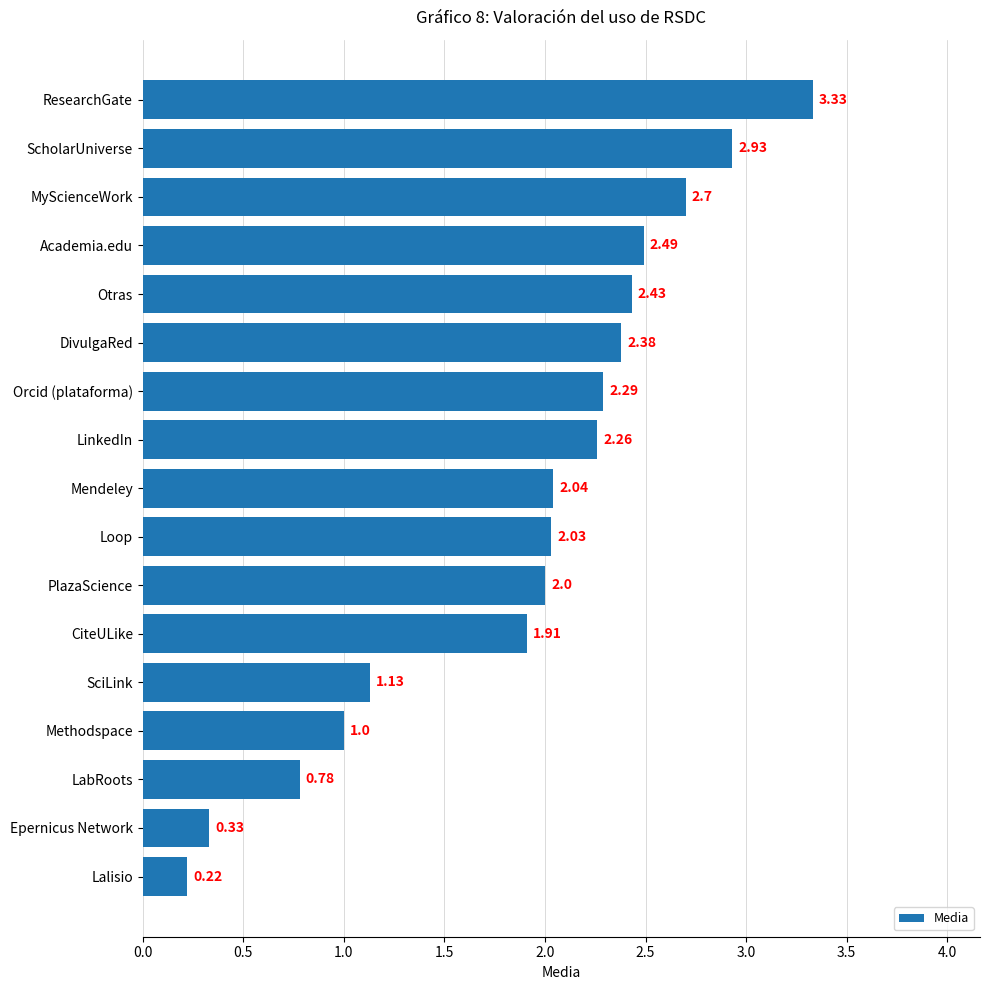

Where is the data nearest to the value 1?

Methodspace